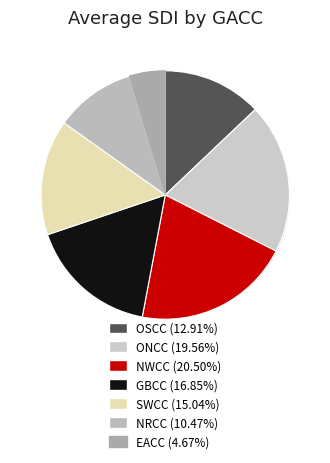

How much of the chart is everything except NRCC?

89.5%